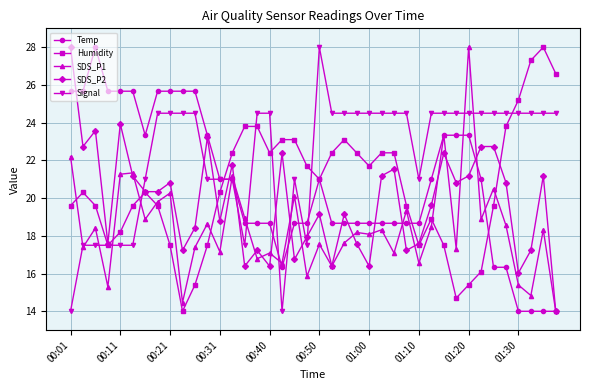

What is the minimum value for Temp?

14.0